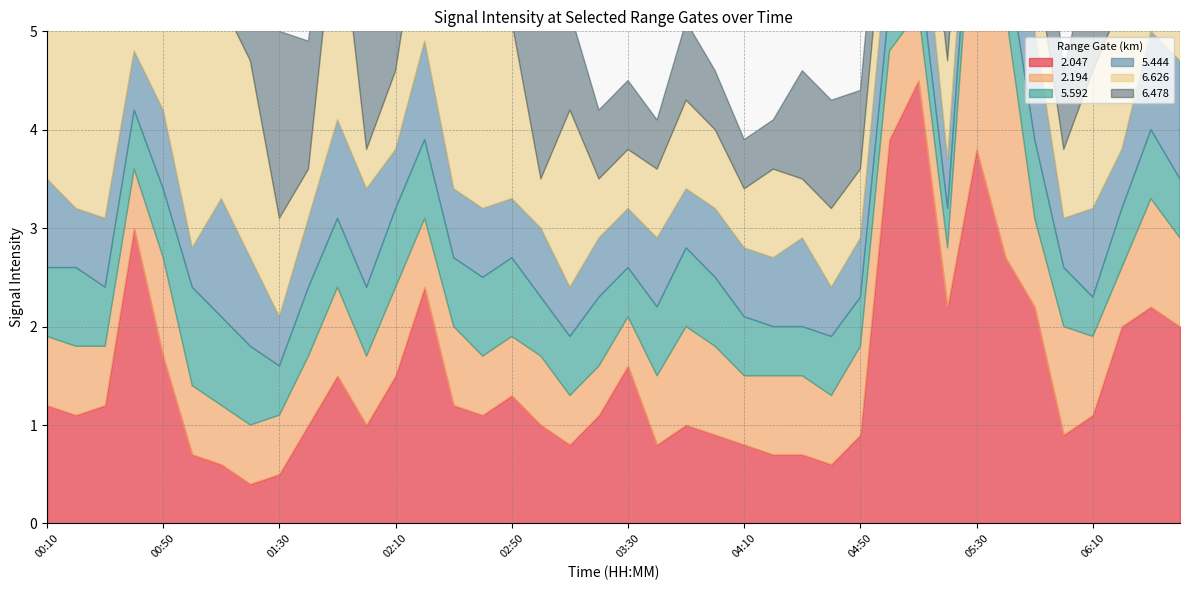

Which category has the highest value across all series?

05:10